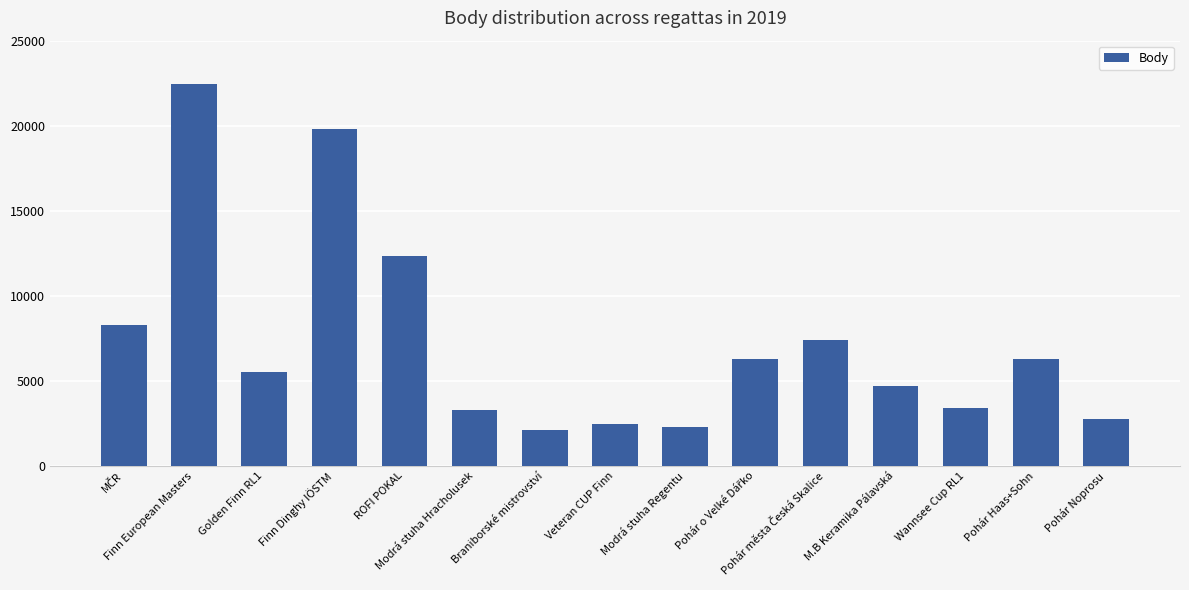

Between Modrá stuha Hracholusek and Veteran CUP Finn, which is larger?

Modrá stuha Hracholusek